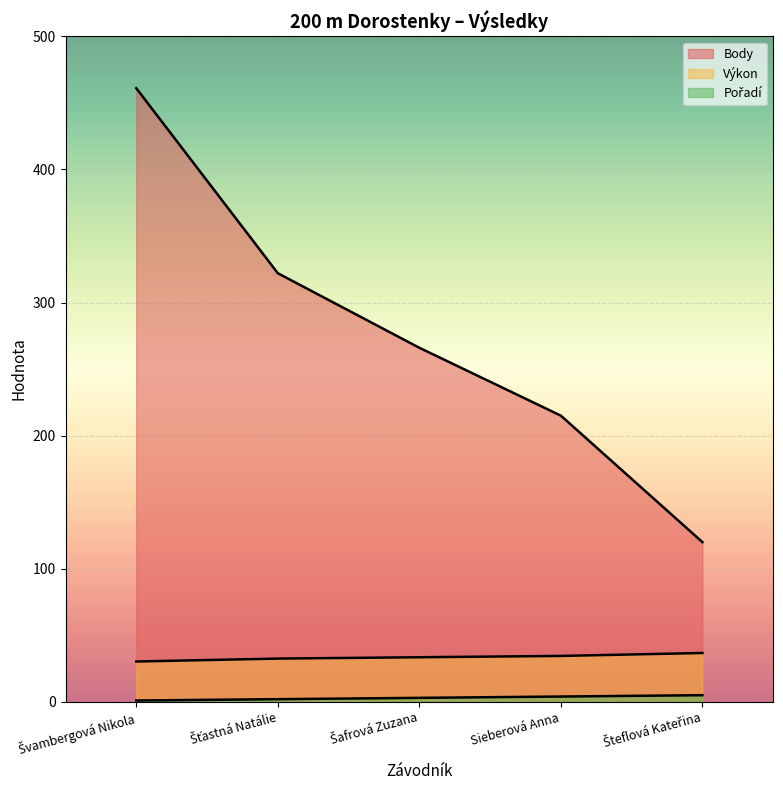

Reading right to left, transcribe all the data shown in this chart.

Pořadí: 5.0	4.0	3.0	2.0	1.0
Výkon: 36.7	34.5	33.5	32.5	30.3
Body: 120.0	215.0	266.0	322.0	461.0